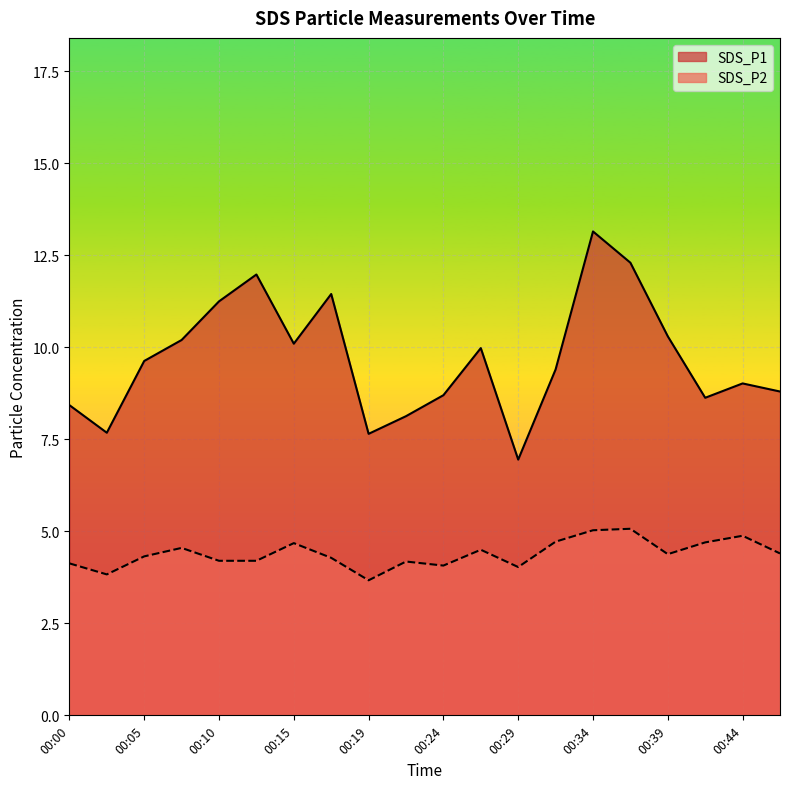

The SDS_P1 series shows 8.1 at 00:22. True or false?

True